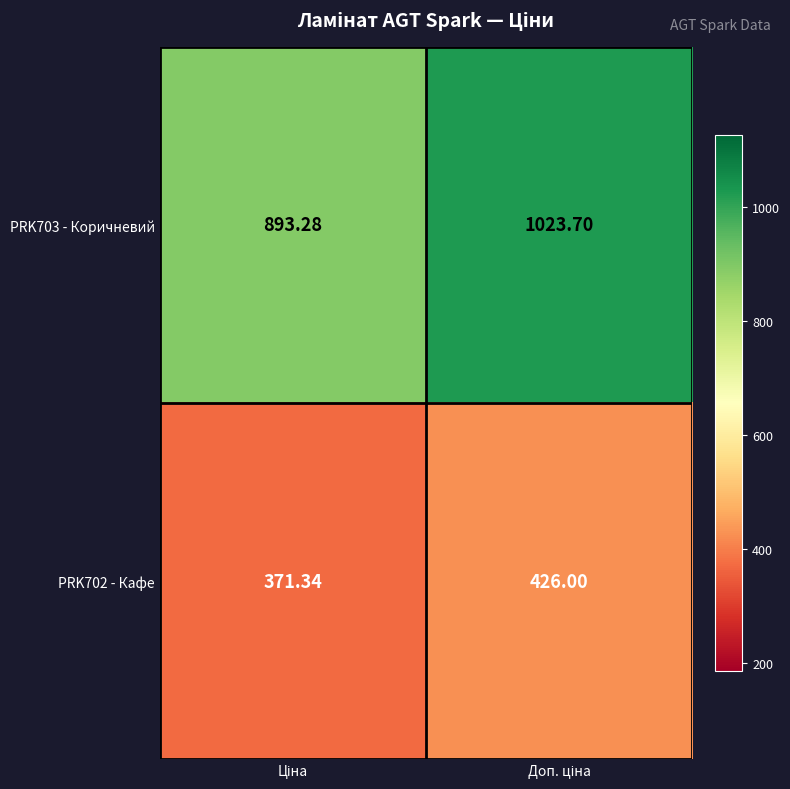

List the series in order of their peak value, highest first.

PRK703 - Коричневий, PRK702 - Кафе